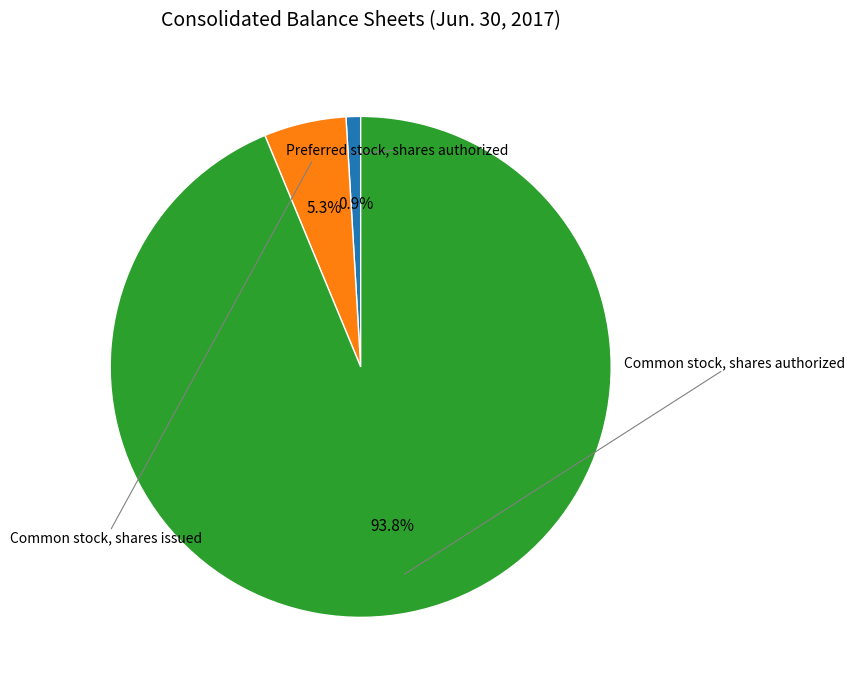

Is there a majority slice in this chart?

Yes